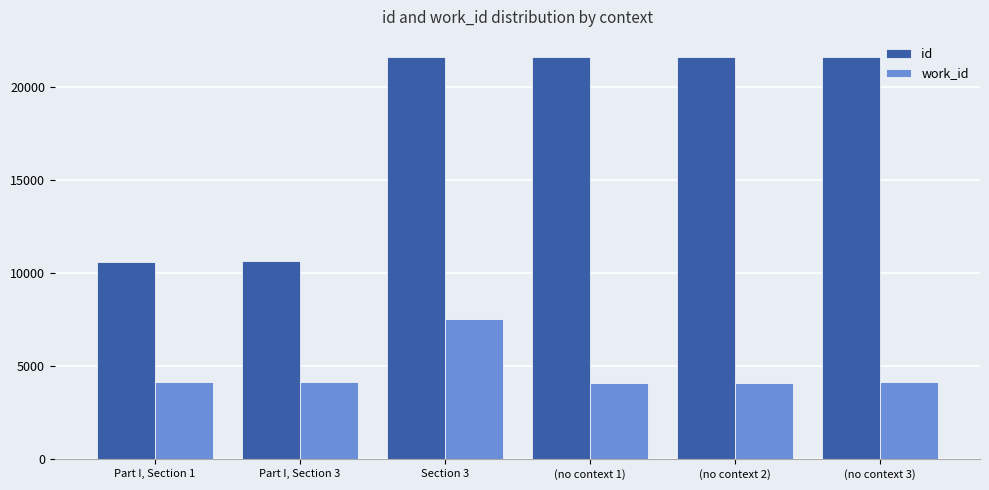

What is the spread (max minus min) of values at (no context 1)?

17482